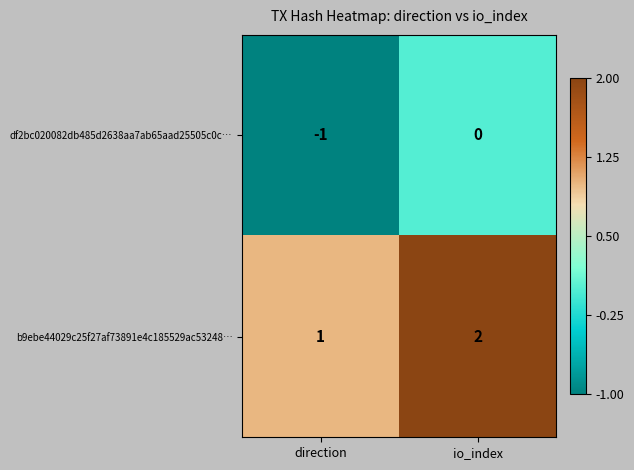

Reading right to left, list all the values displayed in this chart.

df2bc020082db485d2638aa7ab65aad25505c0c…: io_index=0	direction=-1
b9ebe44029c25f27af73891e4c185529ac53248…: io_index=2	direction=1